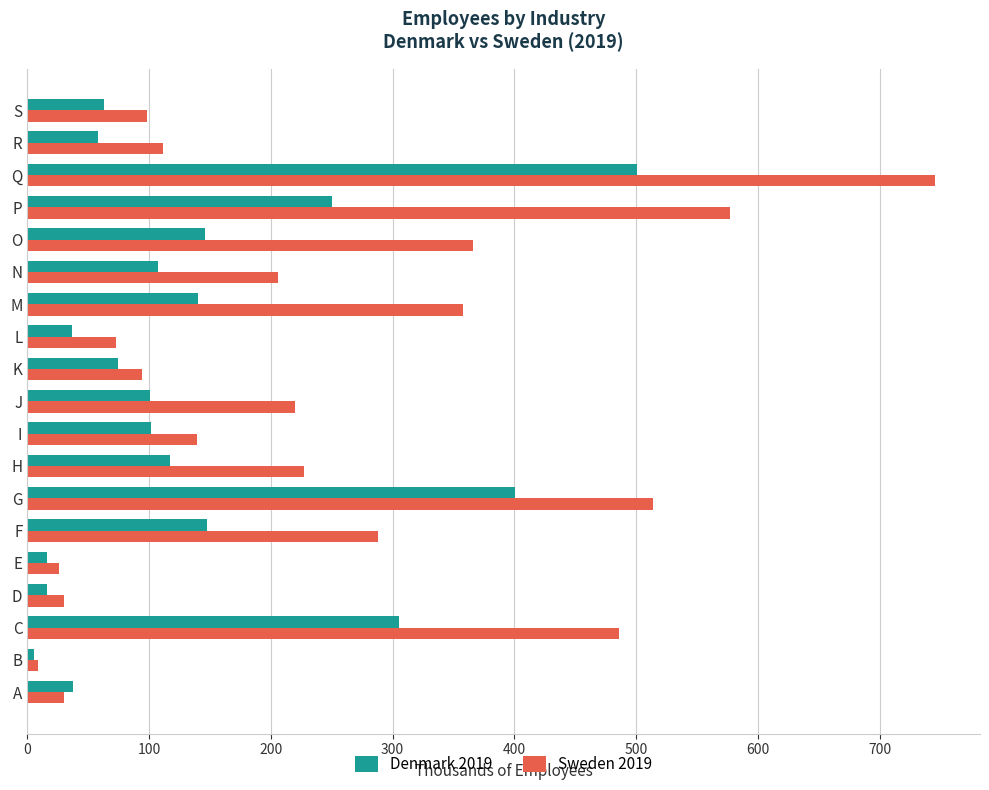

The Sweden 2019 series shows 98.2 at S. True or false?

True